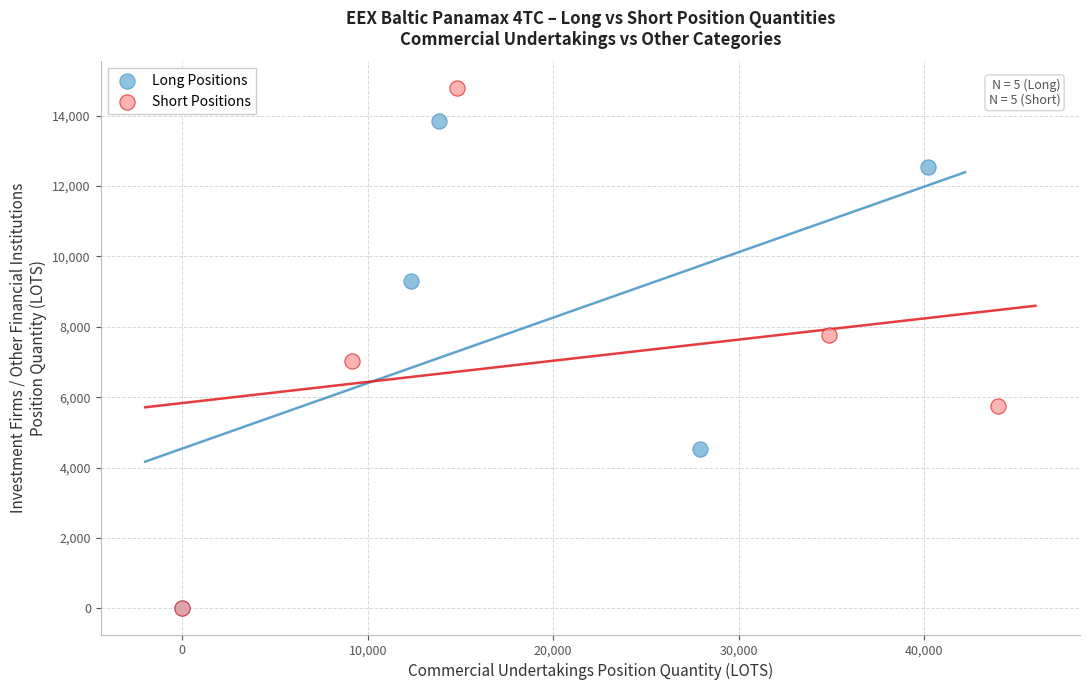

Which series has the largest Y range (max minus min)?

Short Positions